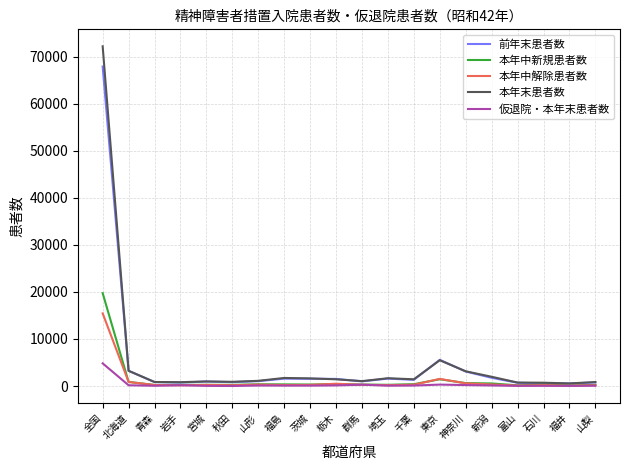

Where is 本年末患者数 nearest to the value 36397?

東京